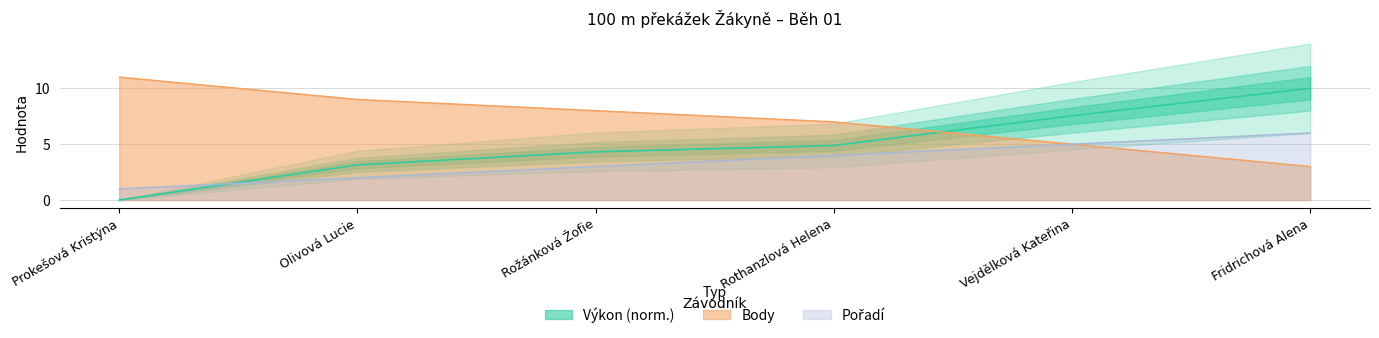

What is the difference between the values at Vejdělková Kateřina and Rožánková Žofie?

3.2